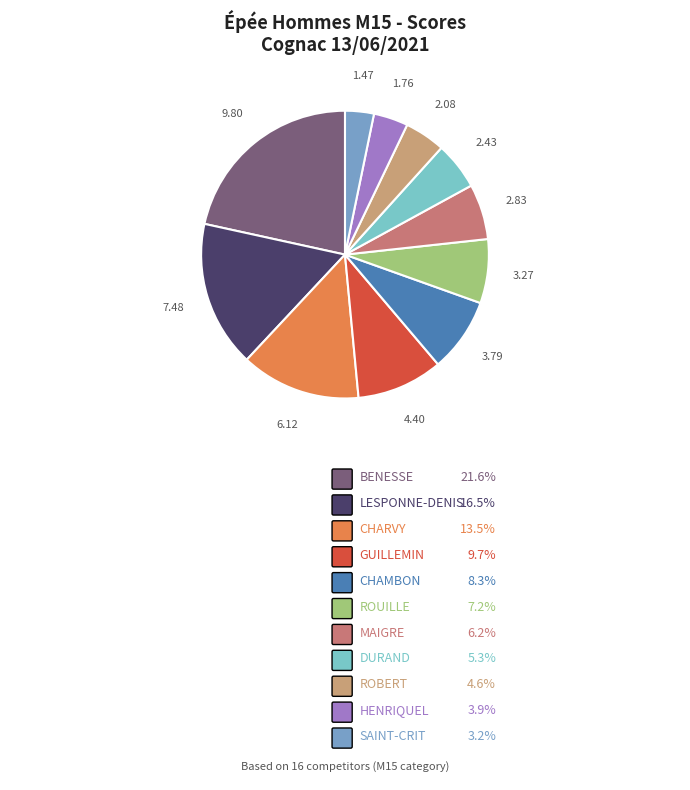

How many segments does this pie chart have?

11